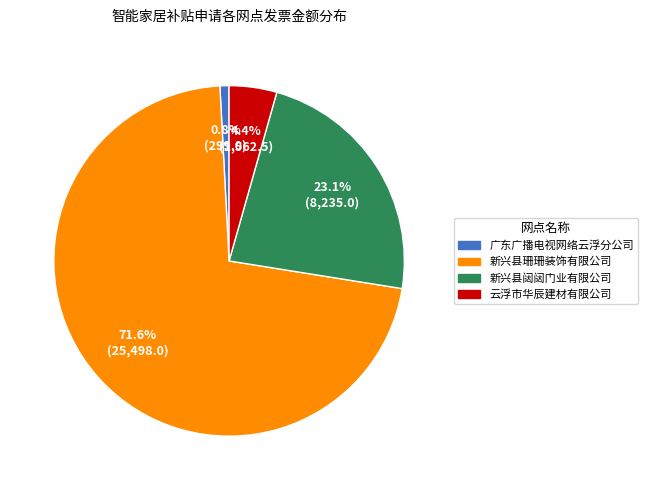

Does any single category account for the majority?

Yes